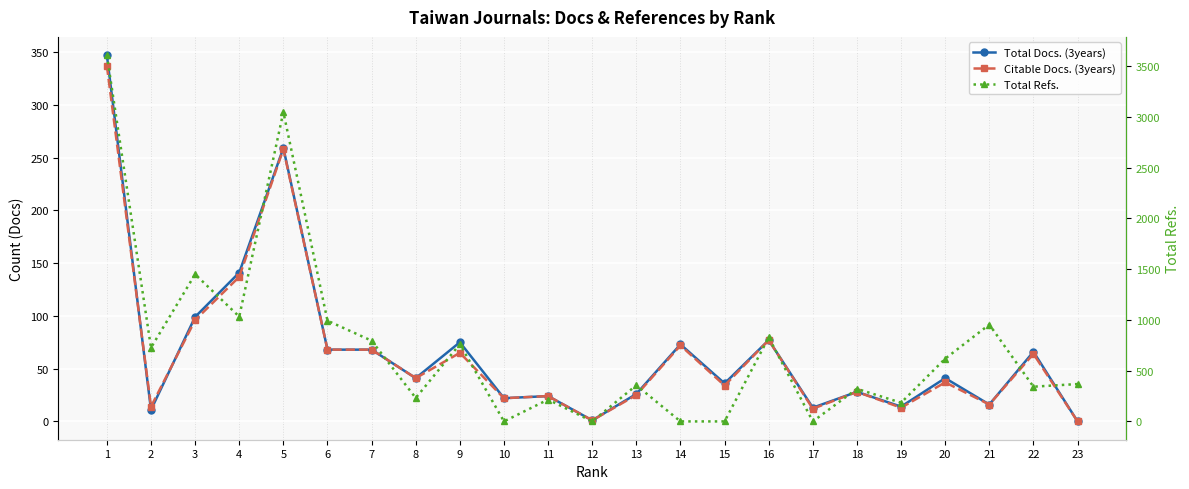

True or false: Total Docs. (3years) has a value of 24 at 19.

False